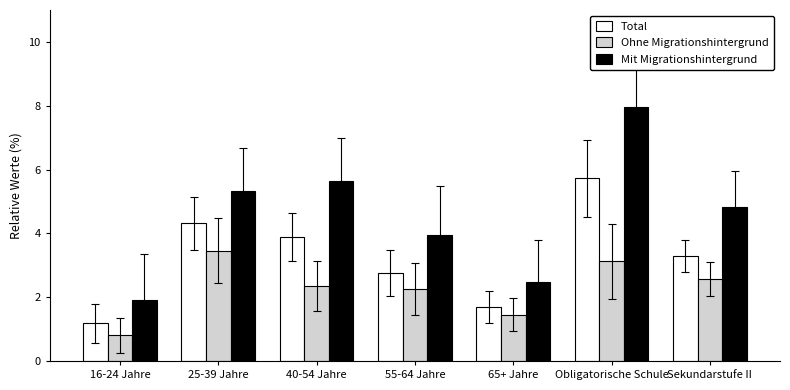

Where is Ohne Migrationshintergrund nearest to the value 2?

55-64 Jahre